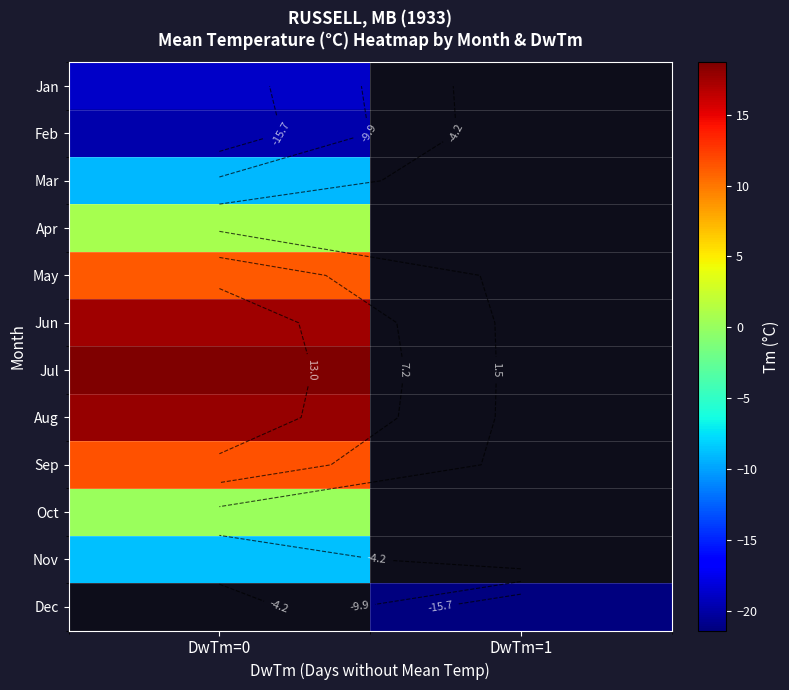

Count the number of data series in this chart.

12